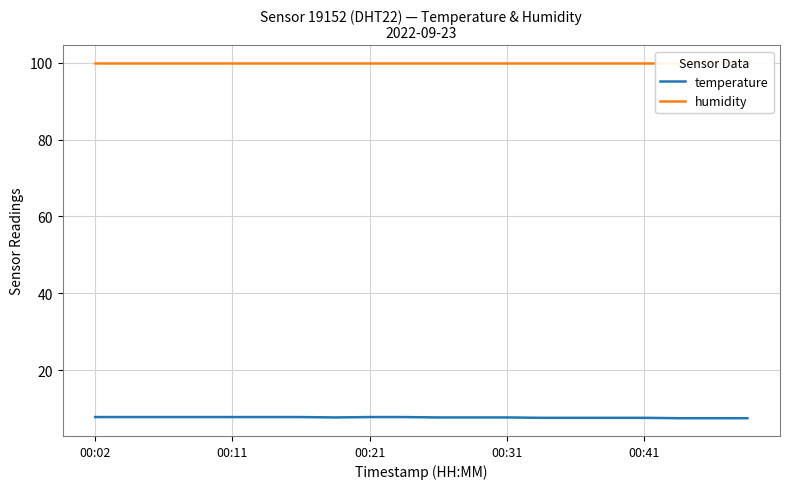

Reading right to left, what are all the values shown in this chart?

temperature: 7.5	7.5	7.5	7.6	7.6	7.6	7.6	7.7	7.7	7.7	7.8	7.8	7.7	7.8	7.8	7.8	7.8	7.8	7.8	7.8
humidity: 99.9	99.9	99.9	99.9	99.9	99.9	99.9	99.9	99.9	99.9	99.9	99.9	99.9	99.9	99.9	99.9	99.9	99.9	99.9	99.9